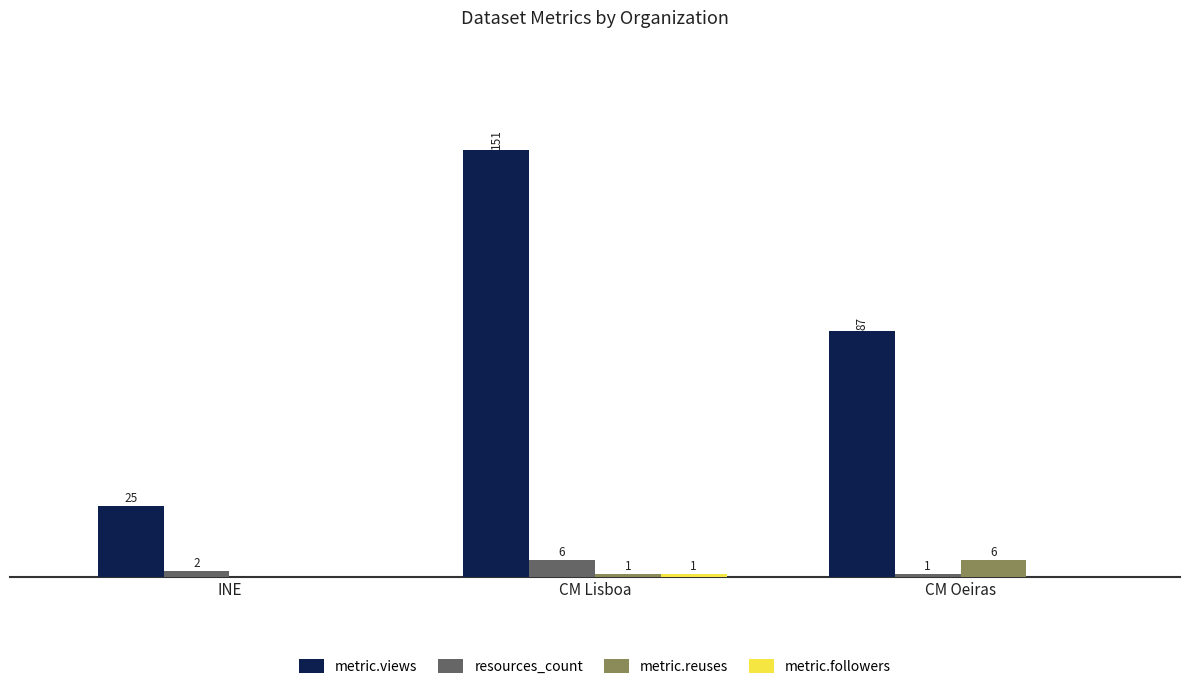

Are the bars horizontal?

No